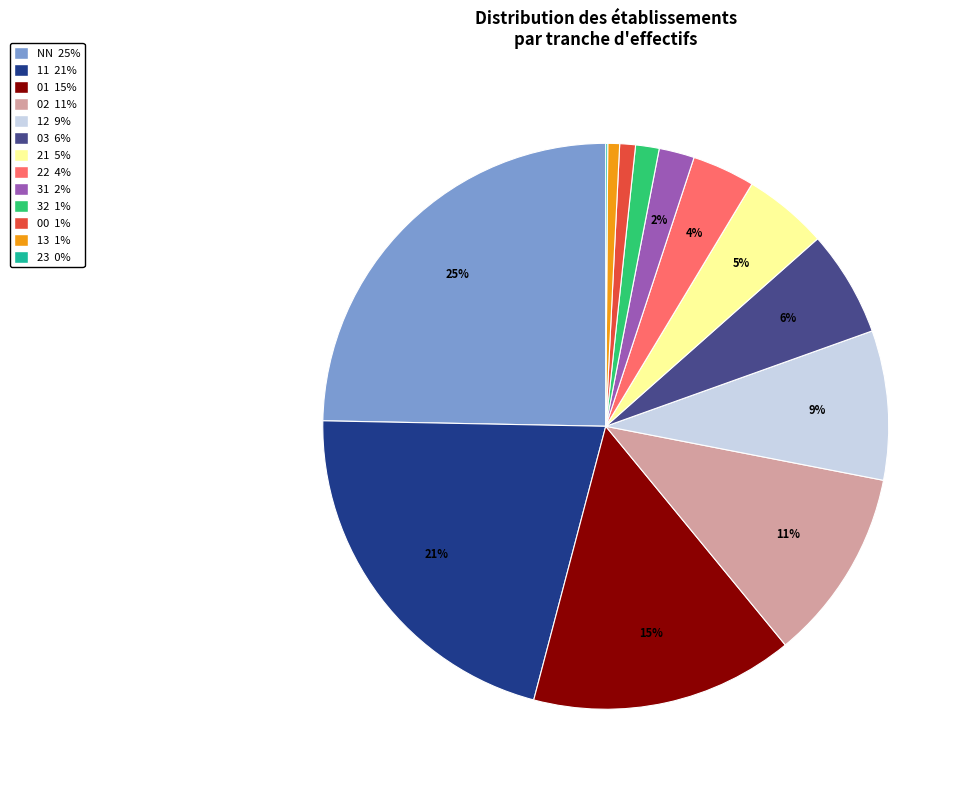

What is the ratio of the value at 11 to the value at 03?

3.5